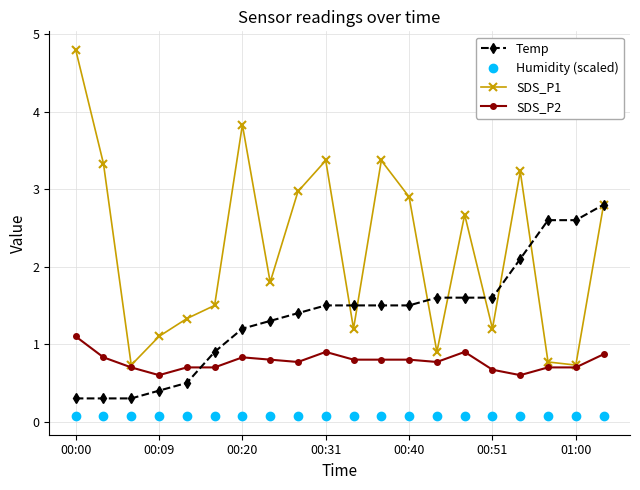

Which series has the largest total across all categories?

SDS_P1